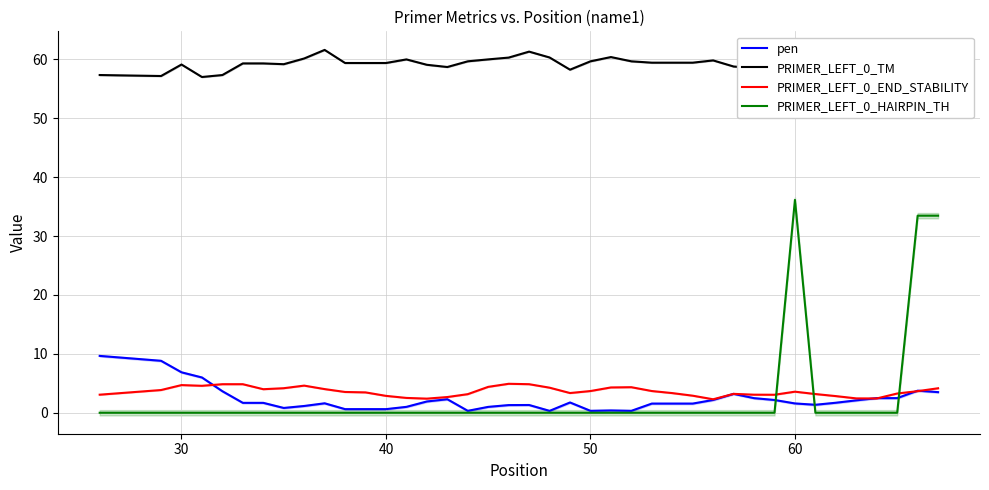

What is the sum of all PRIMER_LEFT_0_HAIRPIN_TH values?

103.1